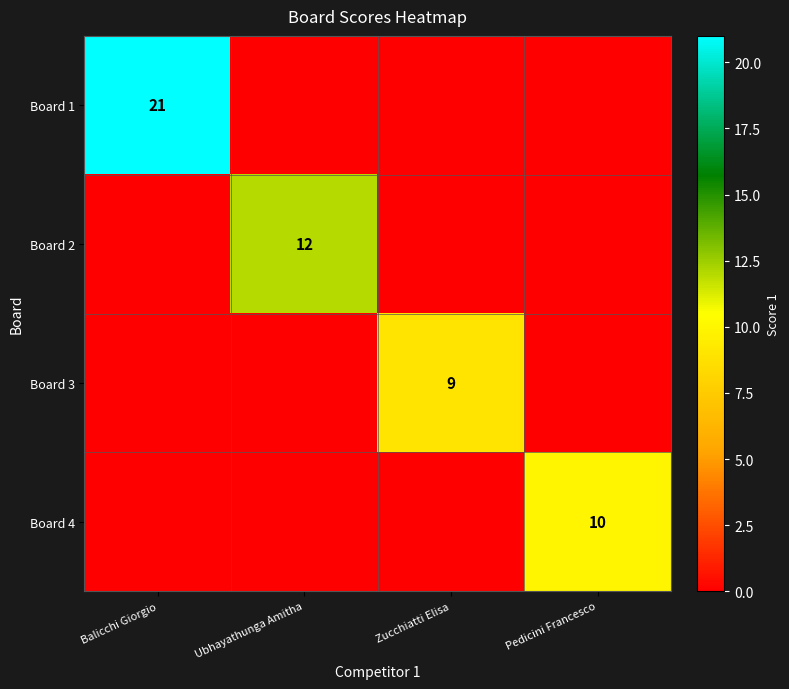

Is the value of Board 4 at Pedicini Francesco greater than the value of Board 3 at Zucchiatti Elisa?

Yes